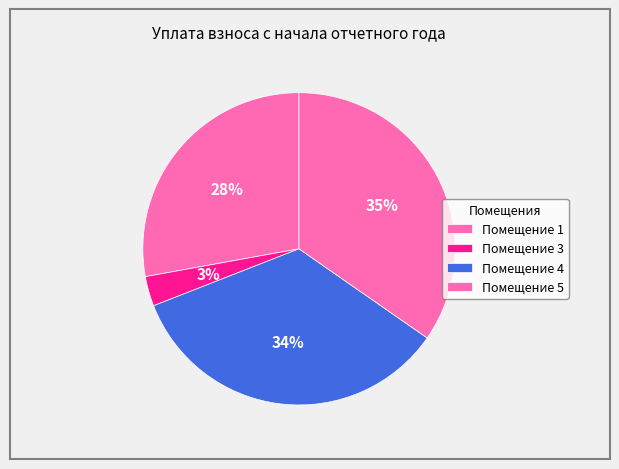

How many slices are in this pie chart?

4